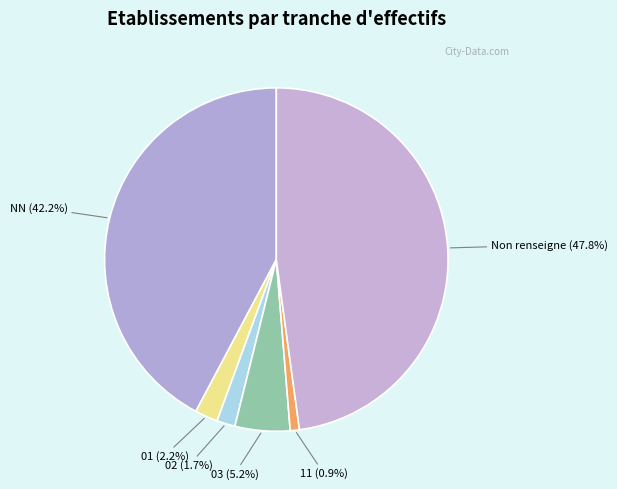

How many slices are in this pie chart?

6